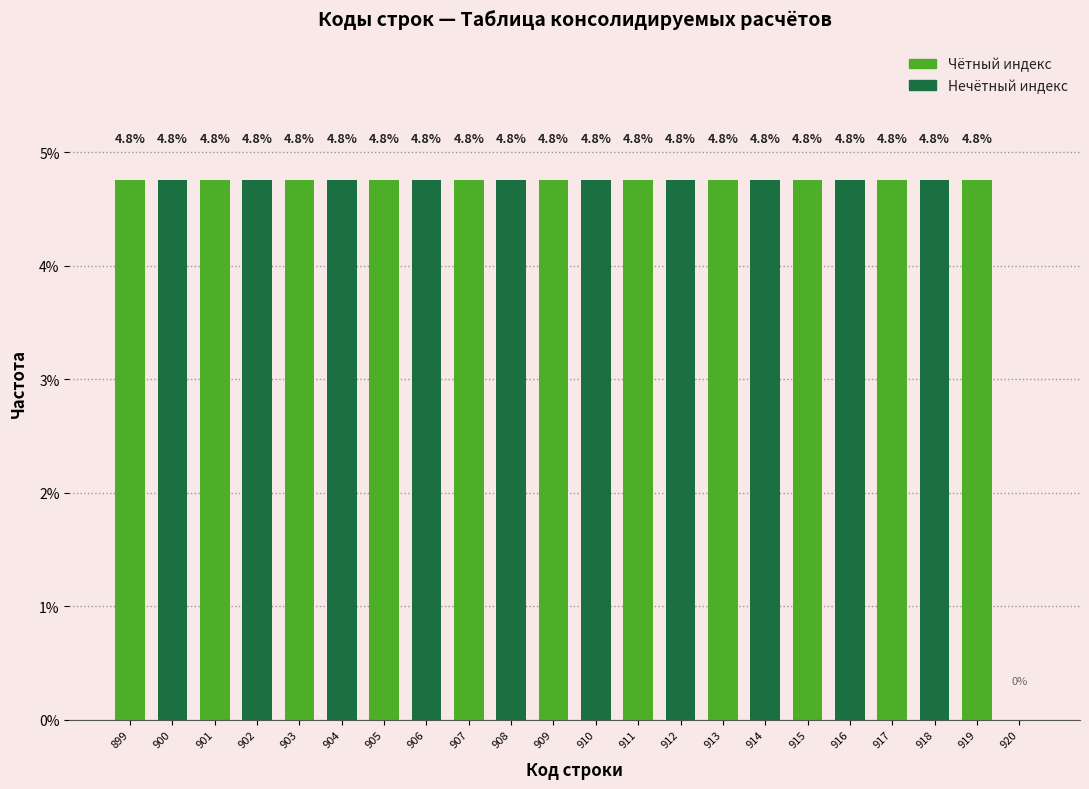

Reading left to right, list all the values displayed in this chart.

899=4.8	900=4.8	901=4.8	902=4.8	903=4.8	904=4.8	905=4.8	906=4.8	907=4.8	908=4.8	909=4.8	910=4.8	911=4.8	912=4.8	913=4.8	914=4.8	915=4.8	916=4.8	917=4.8	918=4.8	919=4.8	920=0.0